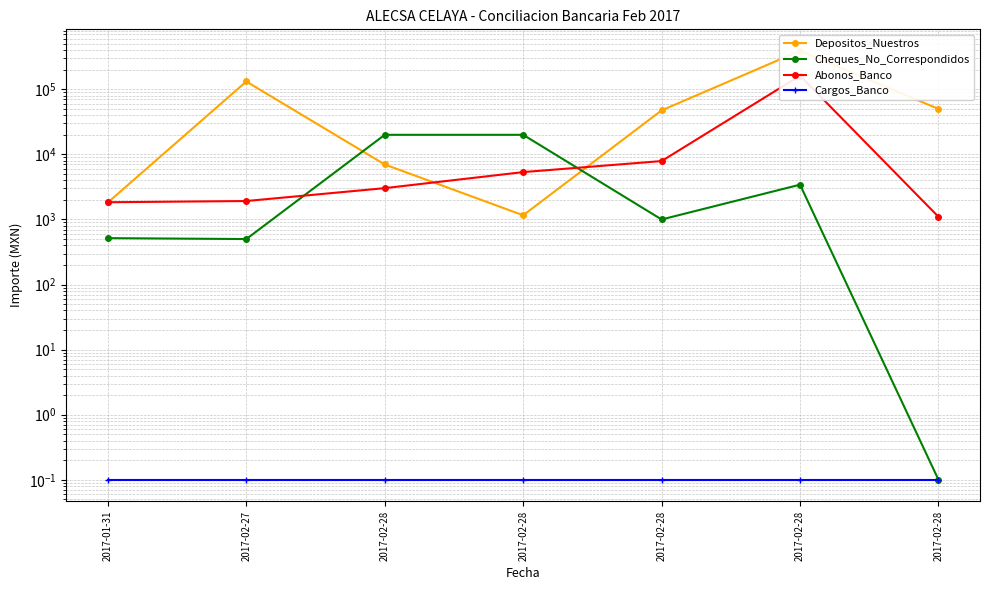

Is it true that Cargos_Banco equals 0.0 at 2017-02-28?

False